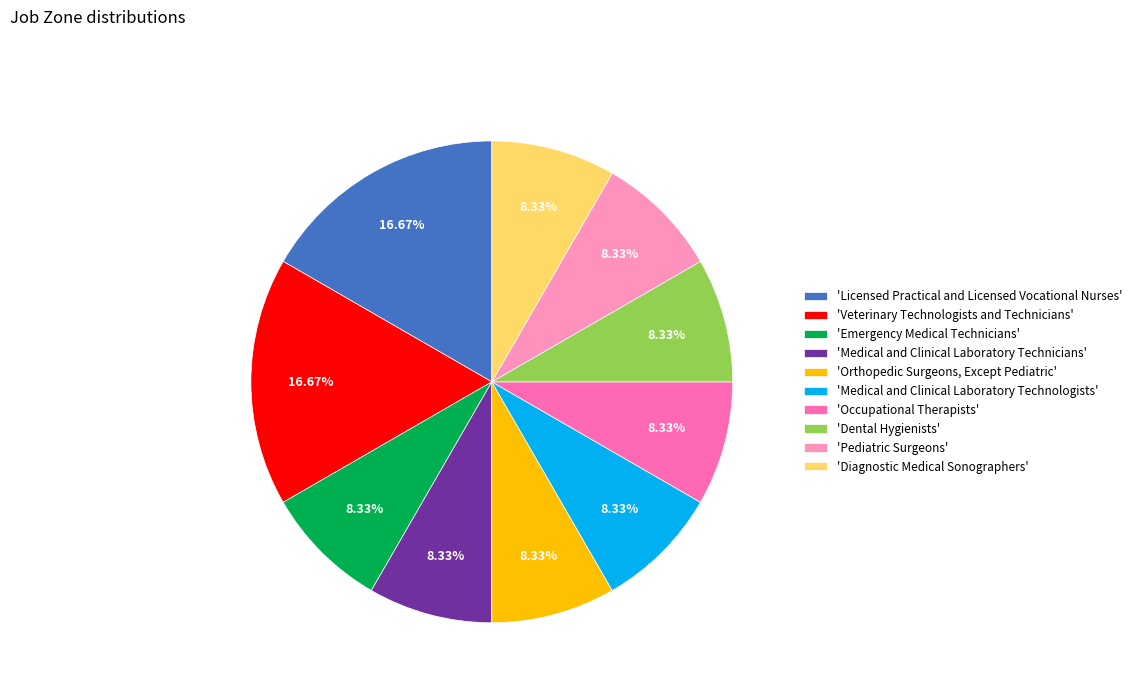

Approximately how many times larger is the value at 'Dental Hygienists' compared to 'Diagnostic Medical Sonographers'?

1.0